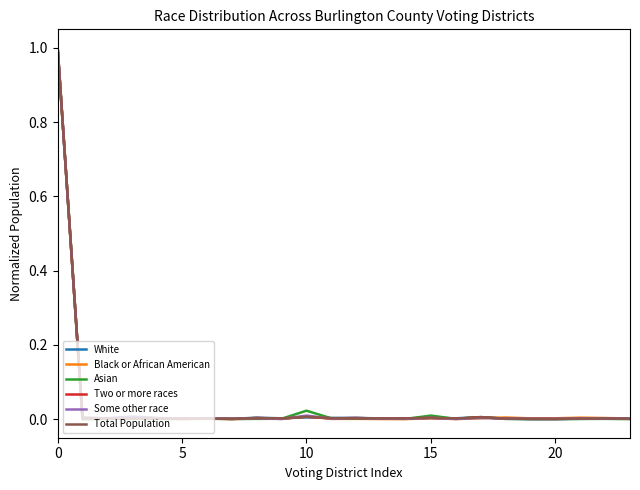

What is the greatest value displayed?

1.0